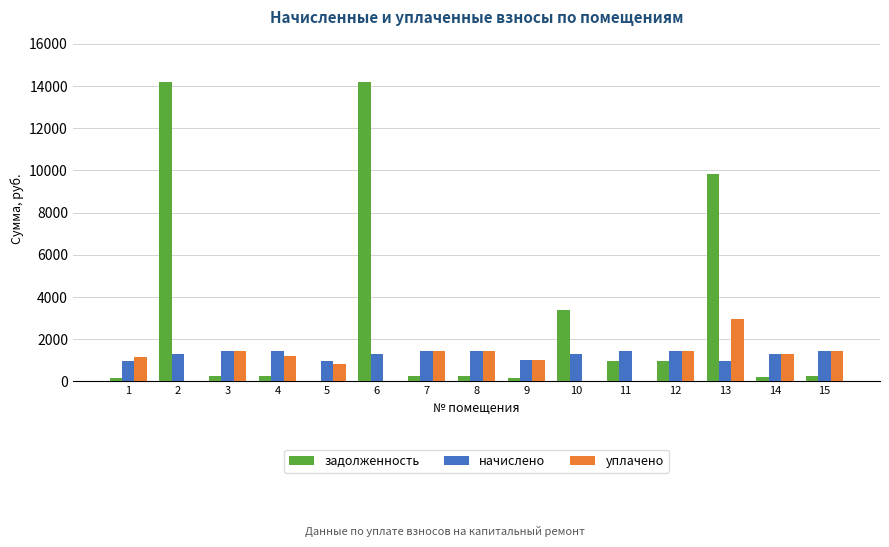

Are the bars grouped side by side (vs. stacked)?

Yes